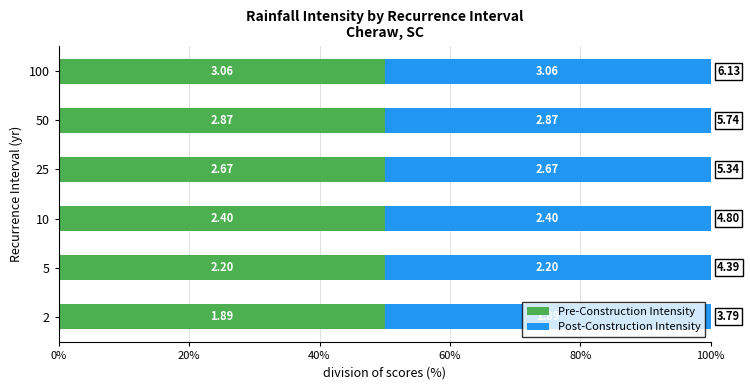

True or false: Post-Construction Intensity has a value of 2.7 at 25.

True